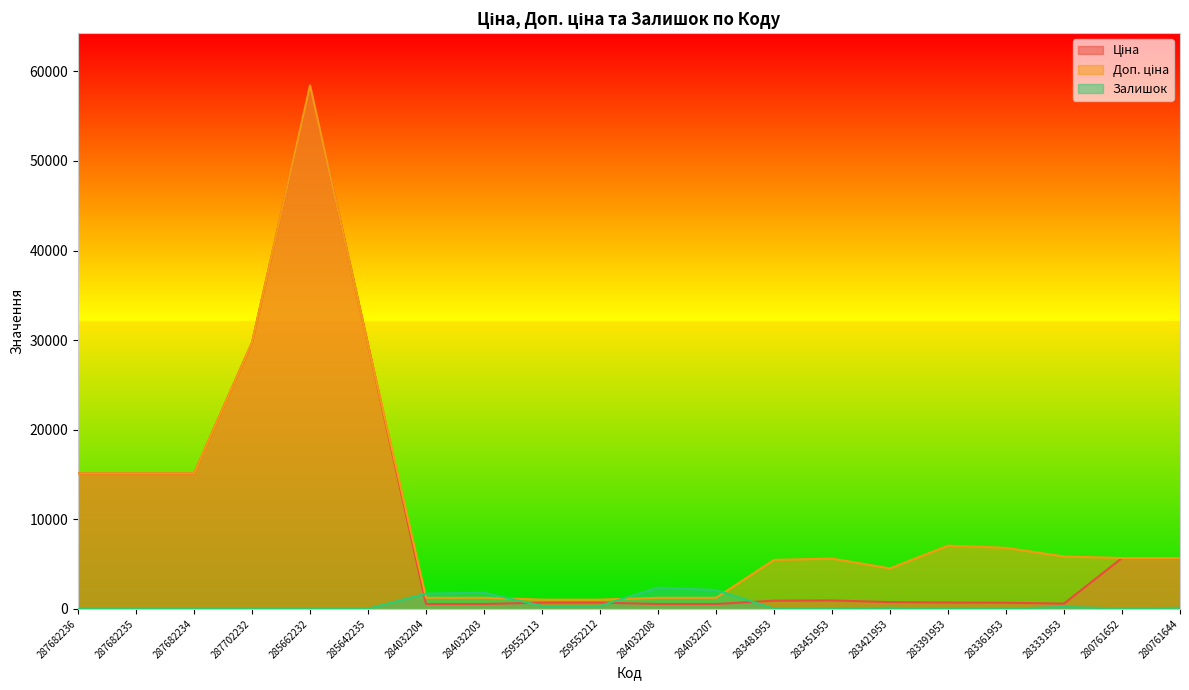

Which series has the largest range (max minus min)?

Ціна